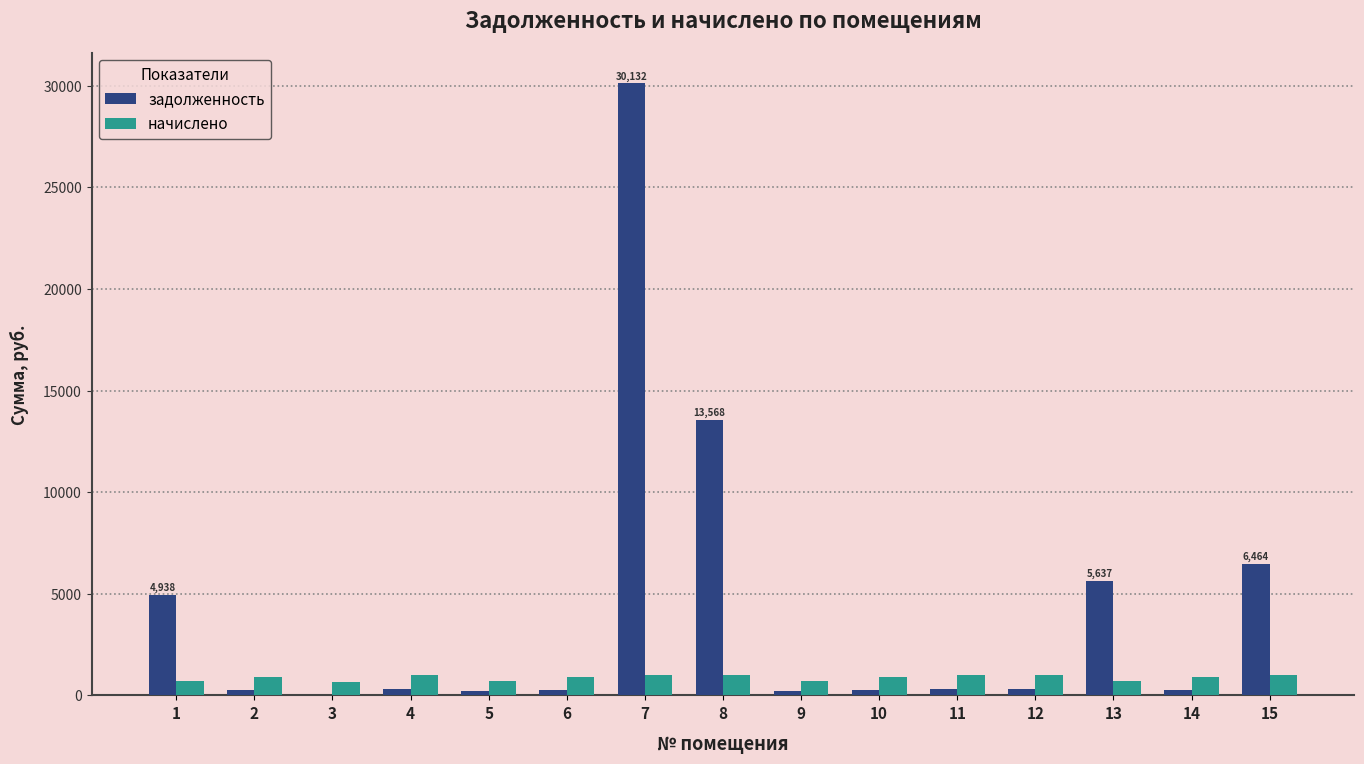

What is the highest value of the начислено series?

986.5